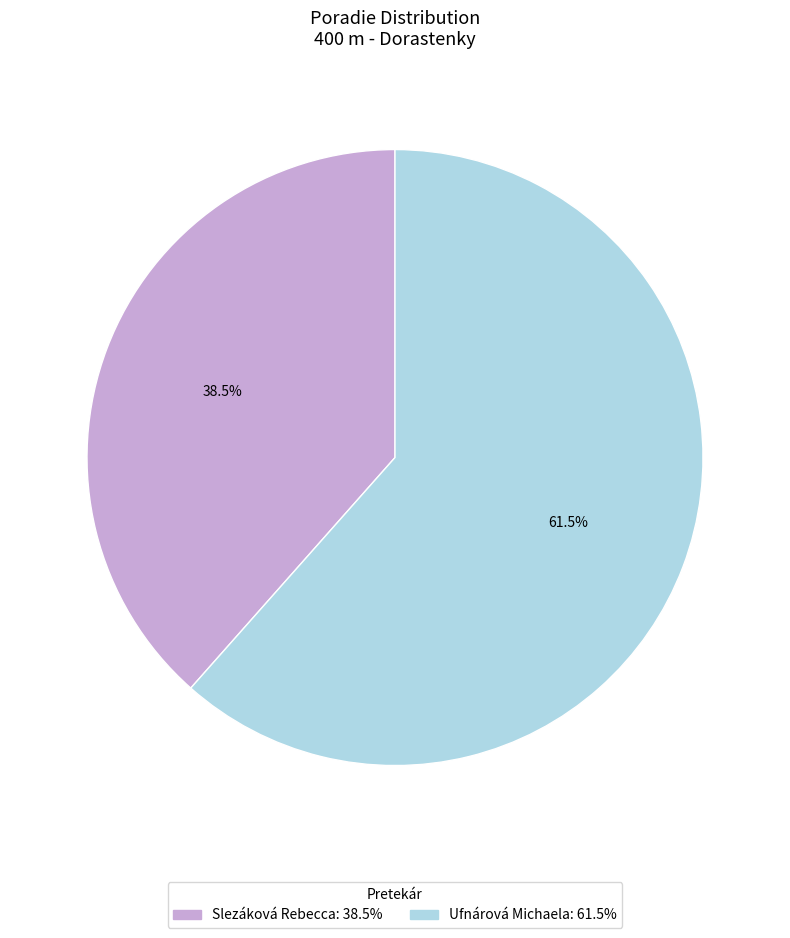

Between Ufnárová Michaela and Slezáková Rebecca, which is larger?

Ufnárová Michaela